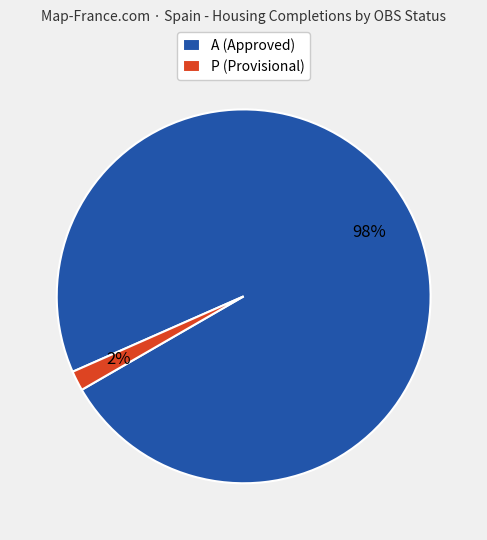

What percentage is the A (Approved) slice, to the nearest percent?

98%